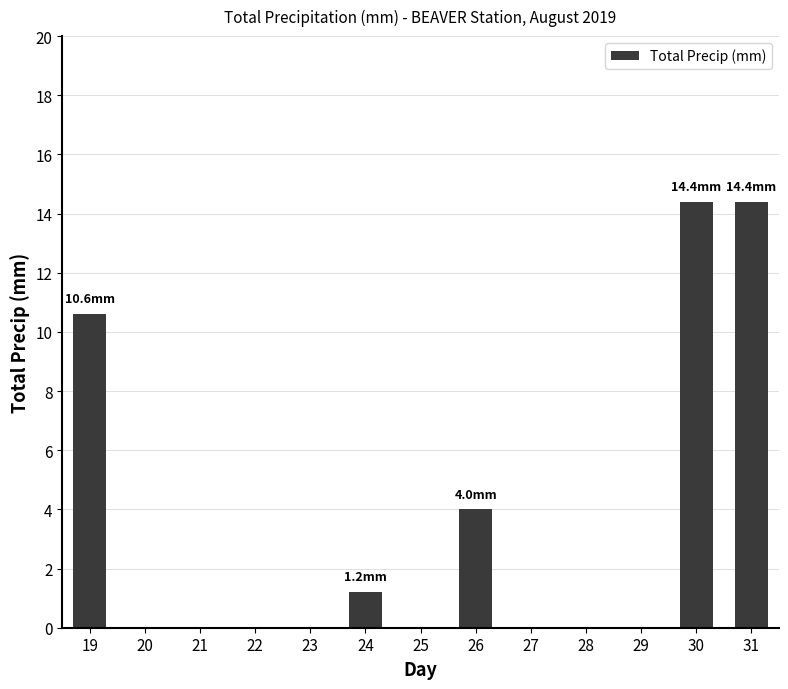

Count the number of categories in the chart.

13